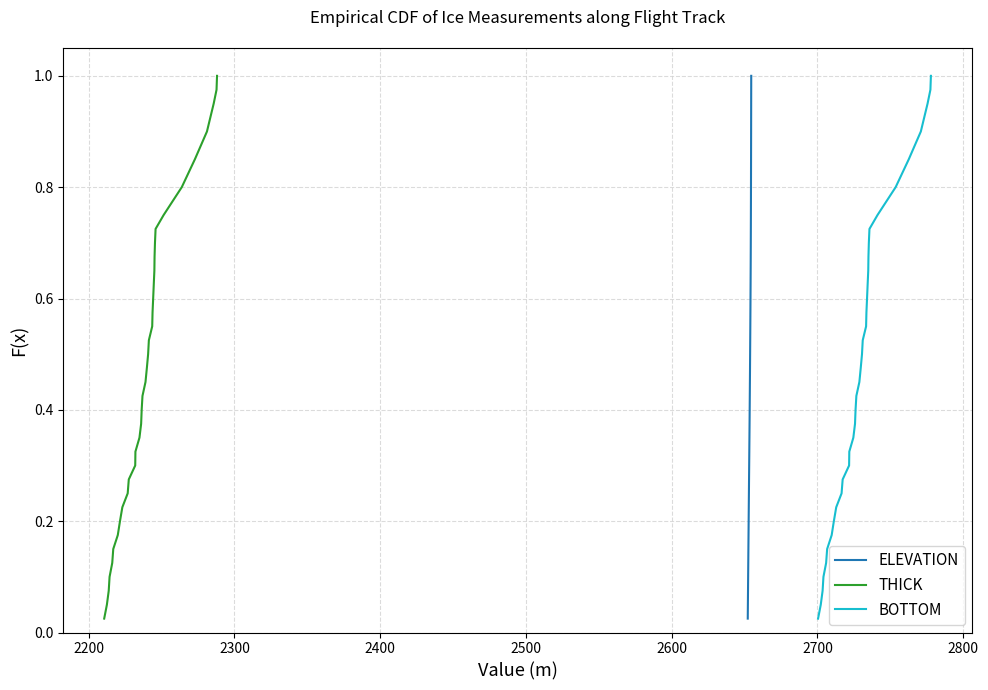

What is the sum of all ELEVATION values?

20.5